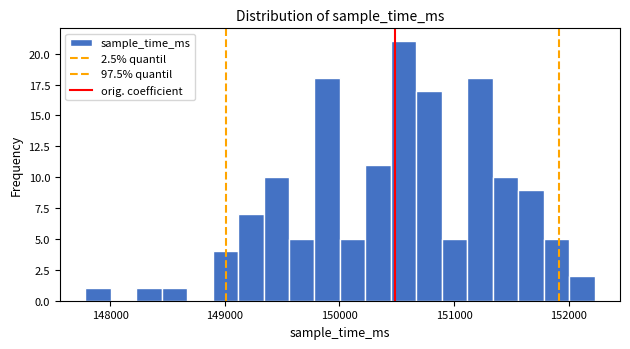

Read against the x-axis, roughly where is the centre of the tallest bar?

150600